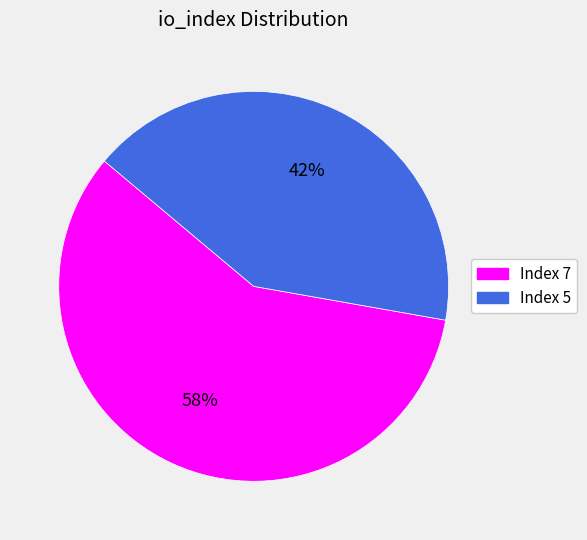

What is the largest slice in the pie chart?

Index 7